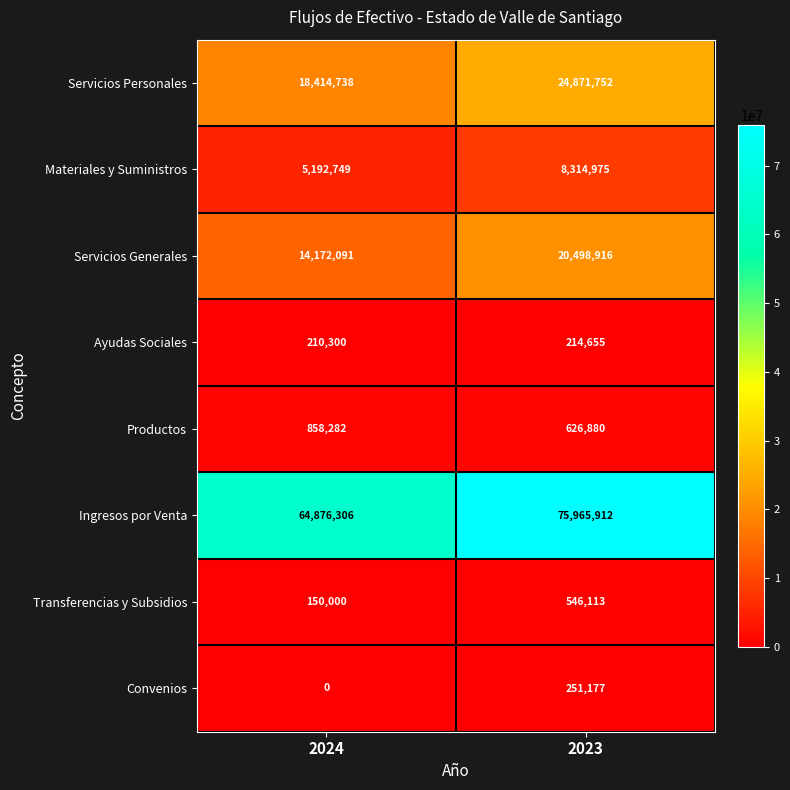

Between 2024 and 2023, which series saw the biggest shift?

Ingresos por Venta